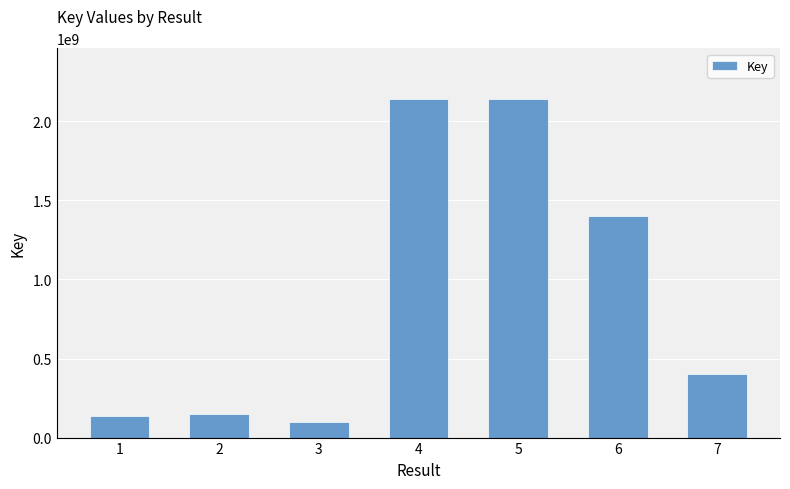

What is the change in value from 4 to 7?

-1738137957